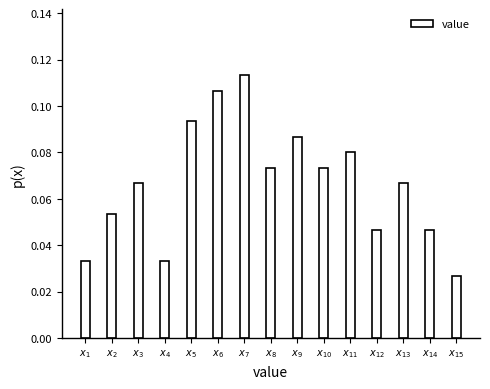

How many values are between 0 and 1?

15